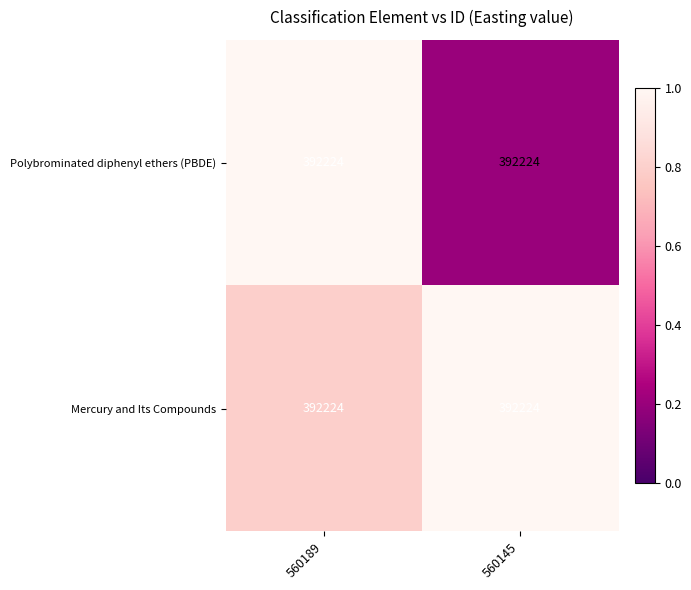

Reading left to right, transcribe all the data shown in this chart.

Polybrominated diphenyl ethers (PBDE): 560189=392224.0	560145=392224.0
Mercury and Its Compounds: 560189=392224.0	560145=392224.0